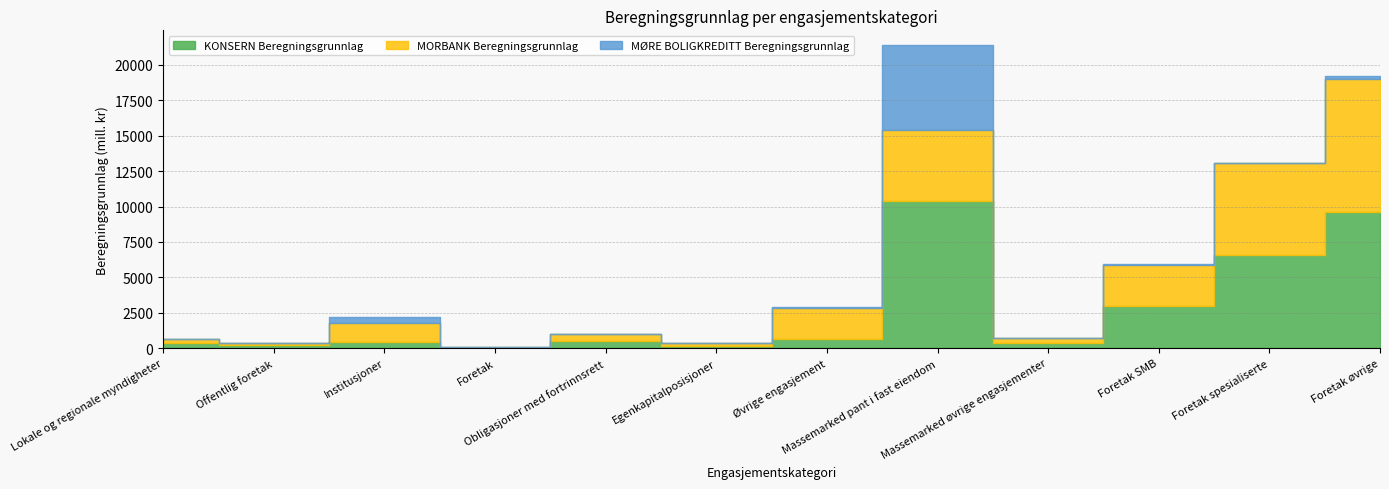

What is the spread (max minus min) of values at Massemarked pant i fast eiendom?

5439